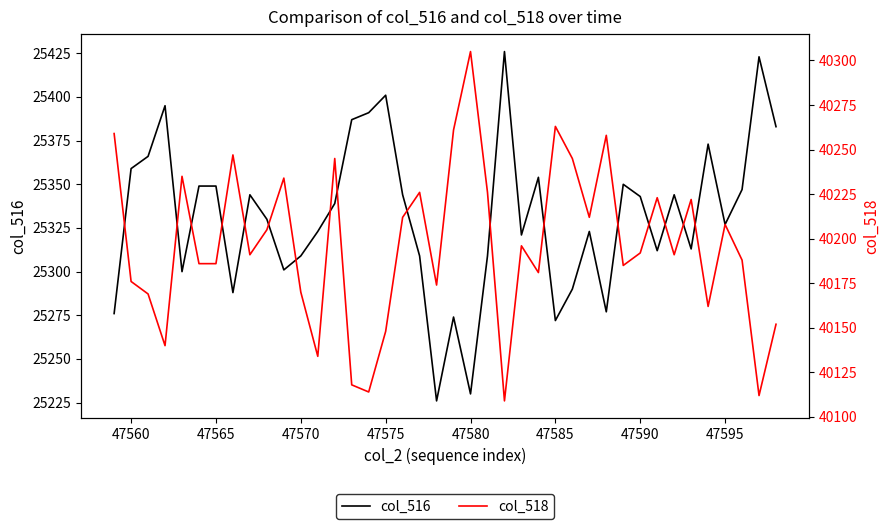

Which series has the largest total across all categories?

col_518